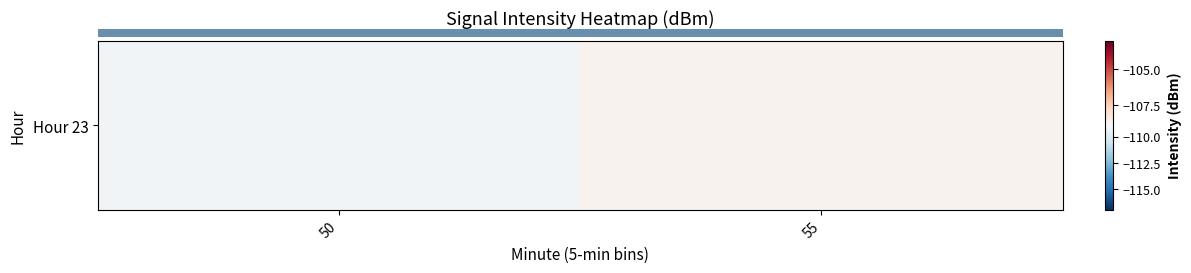

List the labels in order of value, smallest first.

50, 55